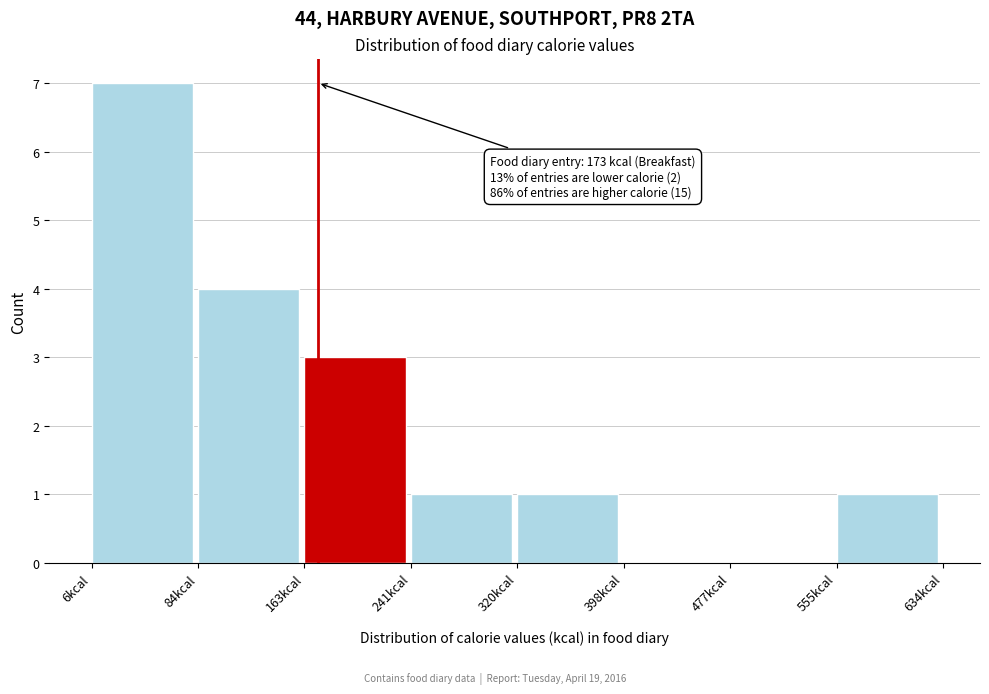

Which range on the x-axis has the tallest bar?

10 to 80